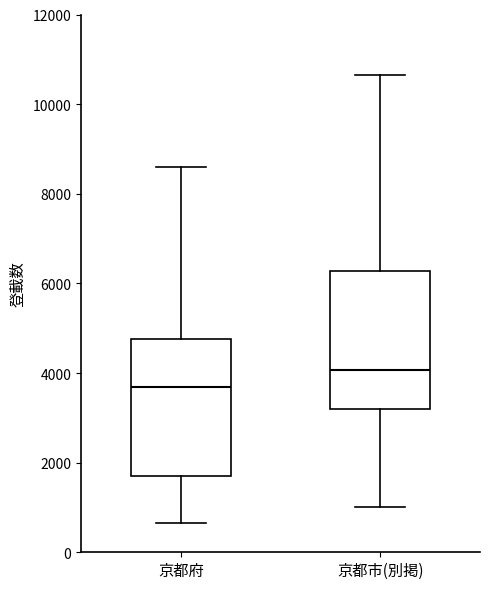

Reading left to right, transcribe this box plot: for each box, give where its median line is, the range the box spans, and where its two whiskers end, as read against the y-axis. The values are not printed on the chart, so give them approximately, as read against the axis.

京都府: median 3600, box 1800 to 4800, whiskers 600 to 8600
京都市(別掲): median 4000, box 3200 to 6200, whiskers 1000 to 10600